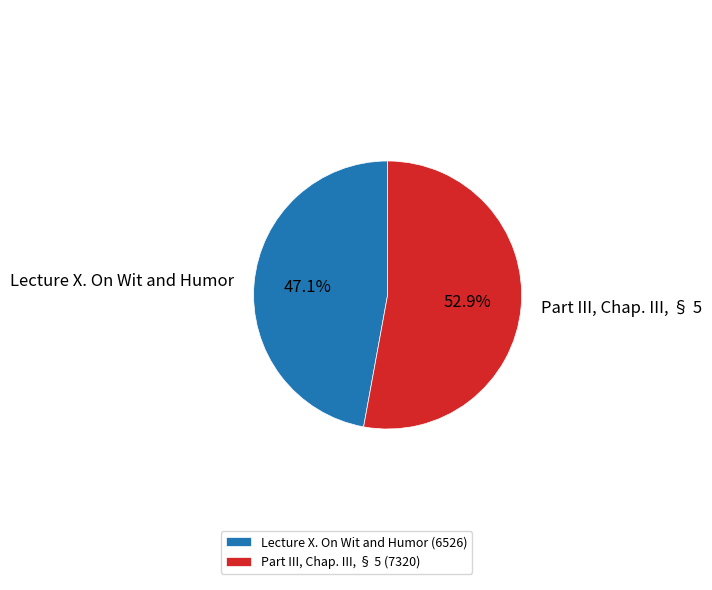

What percentage do Part III, Chap. III, § 5 and Lecture X. On Wit and Humor together represent?

100.0%